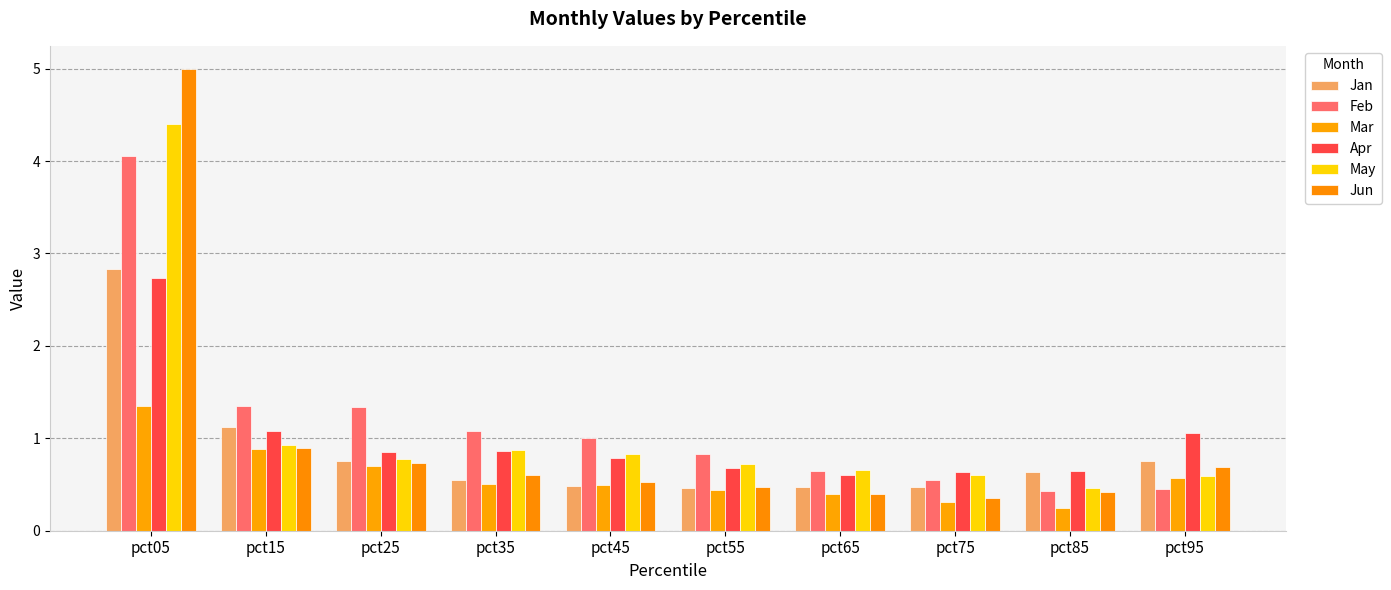

At which category is the sum across all series the highest?

pct05